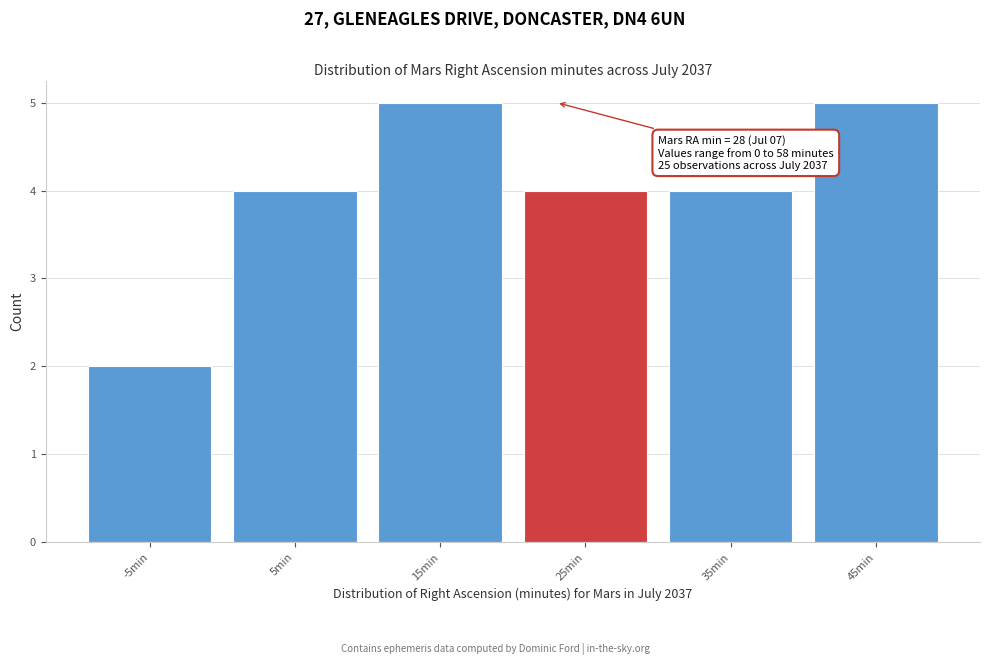

Reading right to left, list all the values displayed in this chart.

5	4	4	5	4	2